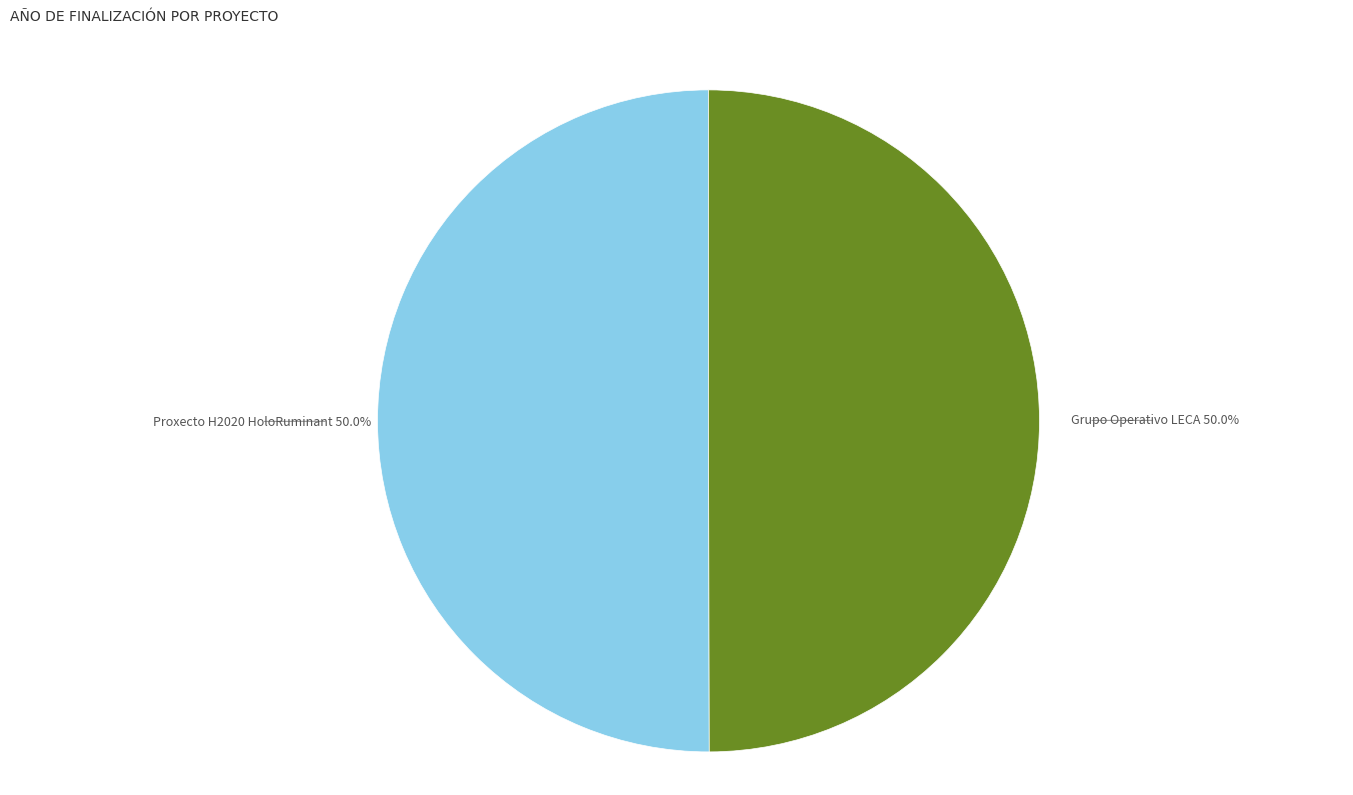

Approximately how many times larger is the value at Grupo Operativo LECA compared to Proxecto H2020 HoloRuminant?

1.0